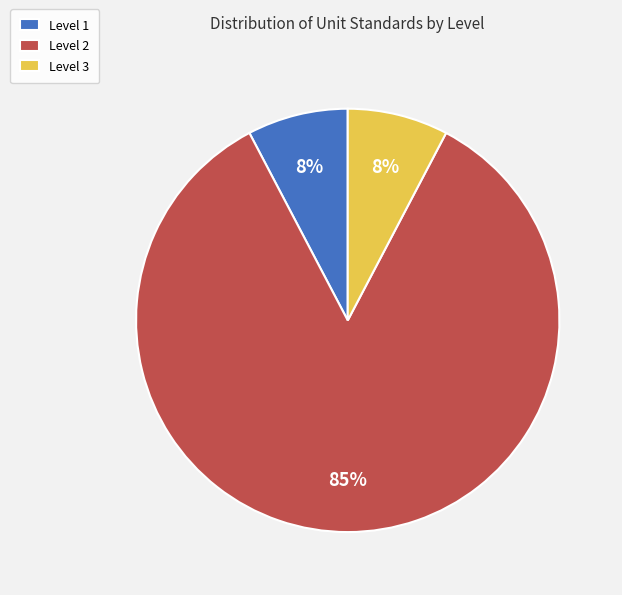

Is it true that Level 2 is 75% of the pie?

False